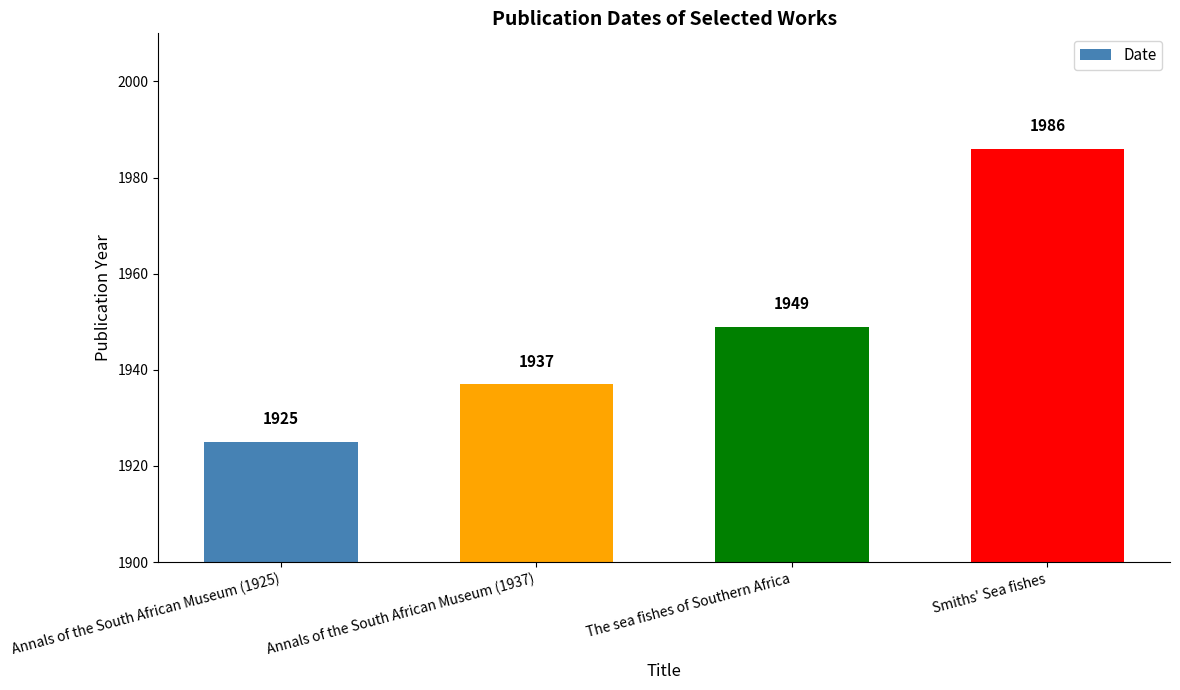

Reading left to right, extract all data points from this chart.

1925	1937	1949	1986